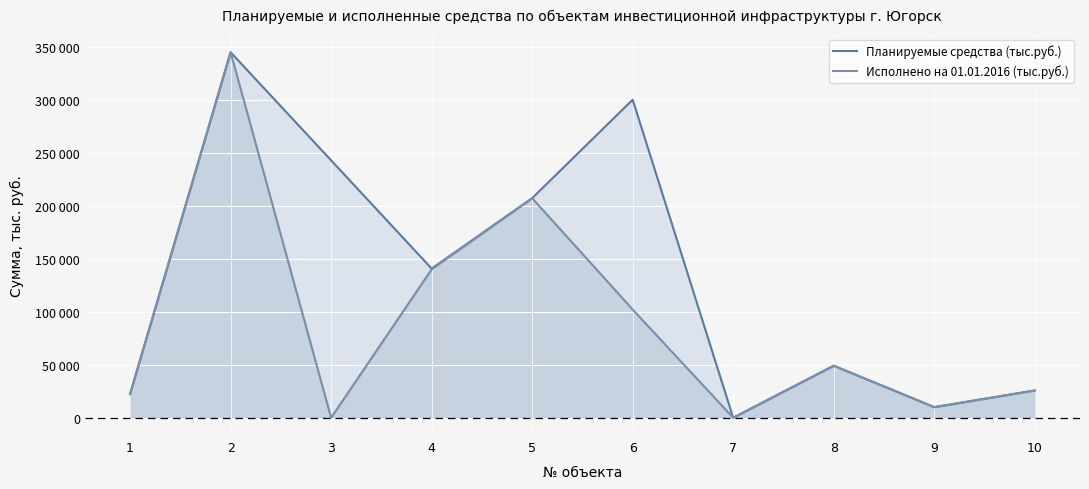

Reading left to right, transcribe all the data shown in this chart.

Планируемые средства (тыс.руб.): 1=22302.0	2=344778.0	3=242840.0	4=140722.8	5=207130.0	6=300000.0	7=0.0	8=49076.0	9=10028.0	10=25751.0
Исполнено на 01.01.2016 (тыс.руб.): 1=22302.0	2=344778.0	3=0.0	4=140000.0	5=207130.0	6=102098.0	7=0.0	8=49076.0	9=10028.0	10=25730.0